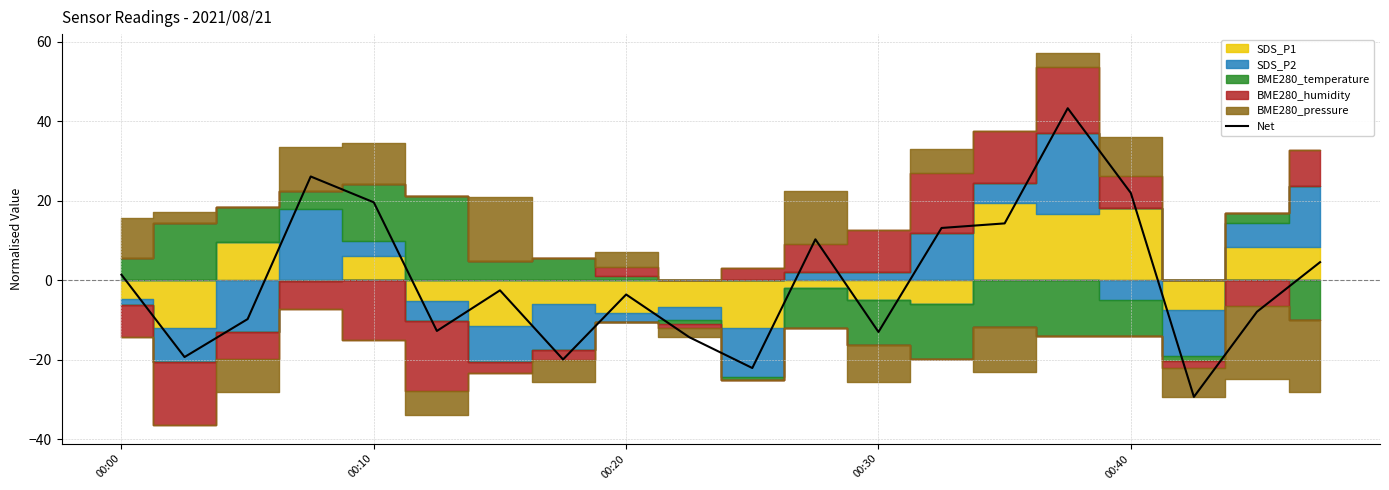

What is the smallest value displayed?

-29.3